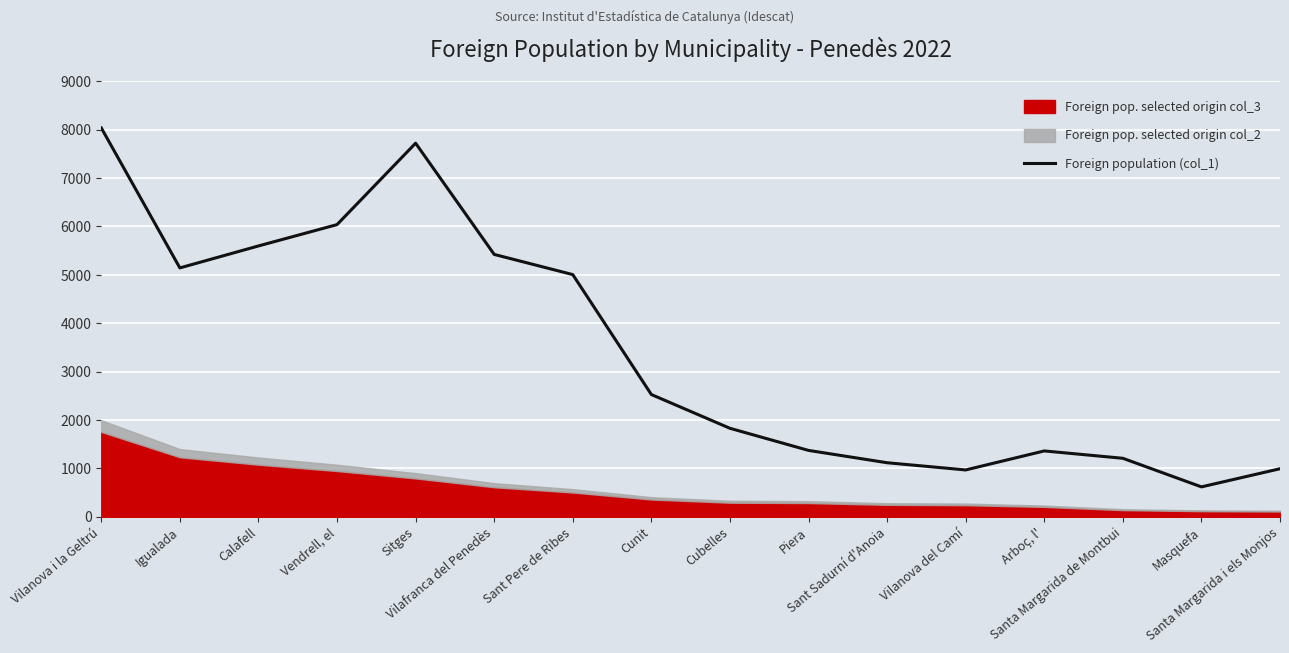

At which category does the data reach its first local peak?

Sitges